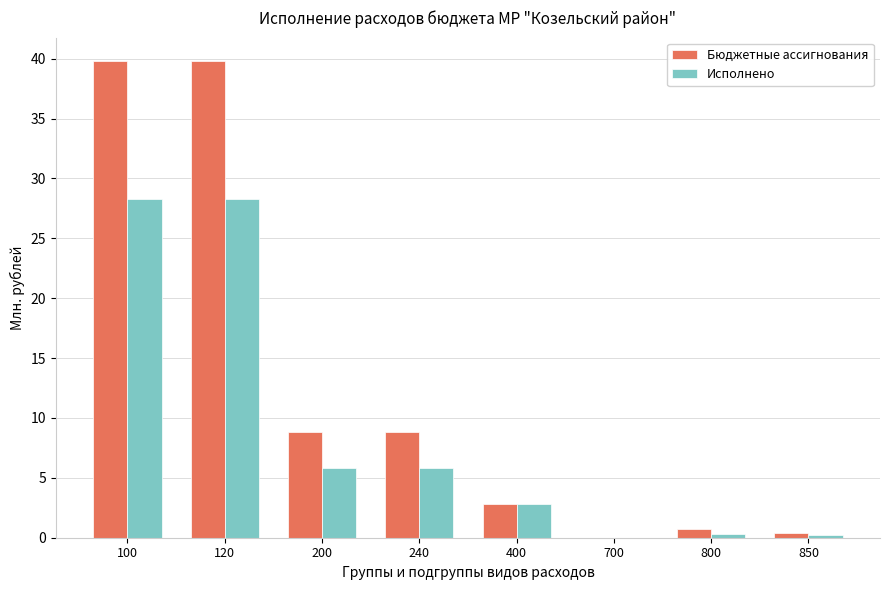

What value does the Бюджетные ассигнования series have at 120?

39.8